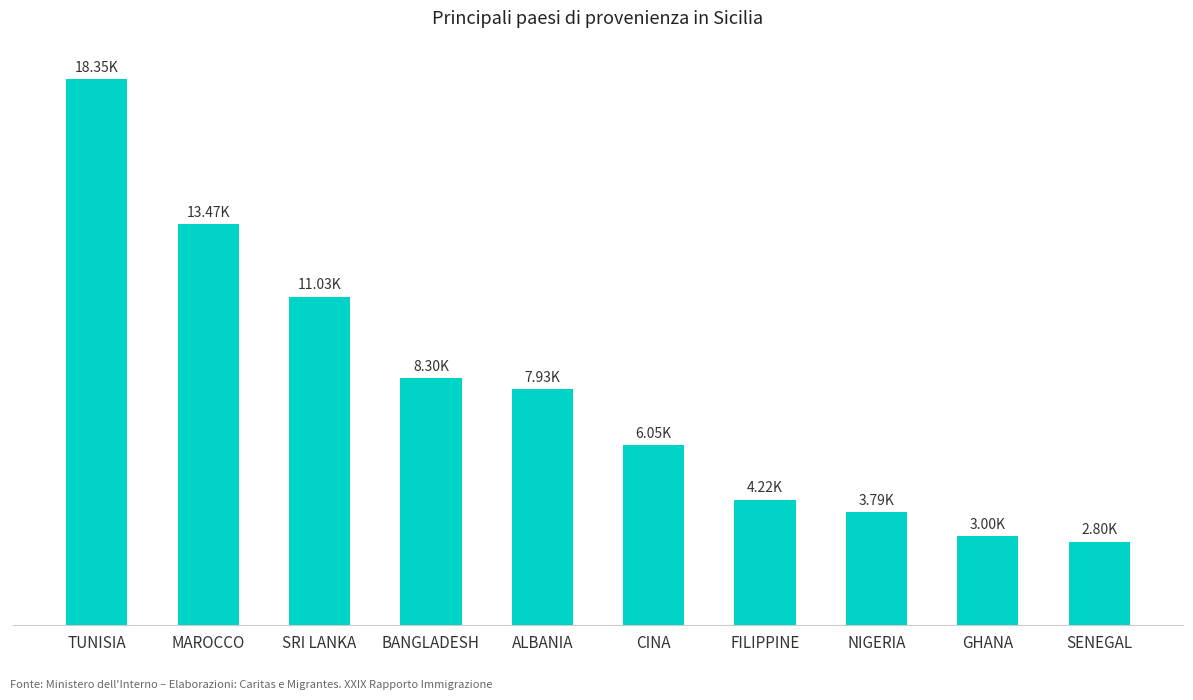

At which label is the value closest to 10575?

SRI LANKA